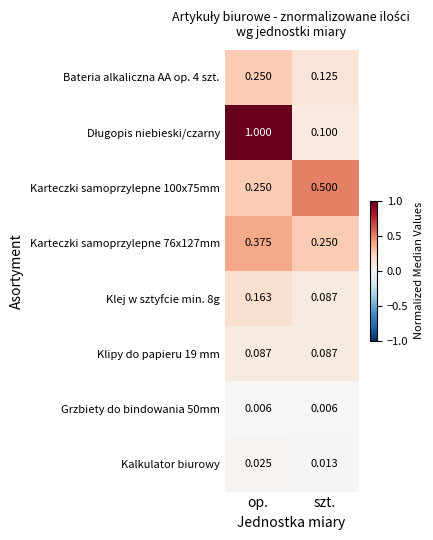

Where is Karteczki samoprzylepne 76x127mm nearest to the value 0?

szt.